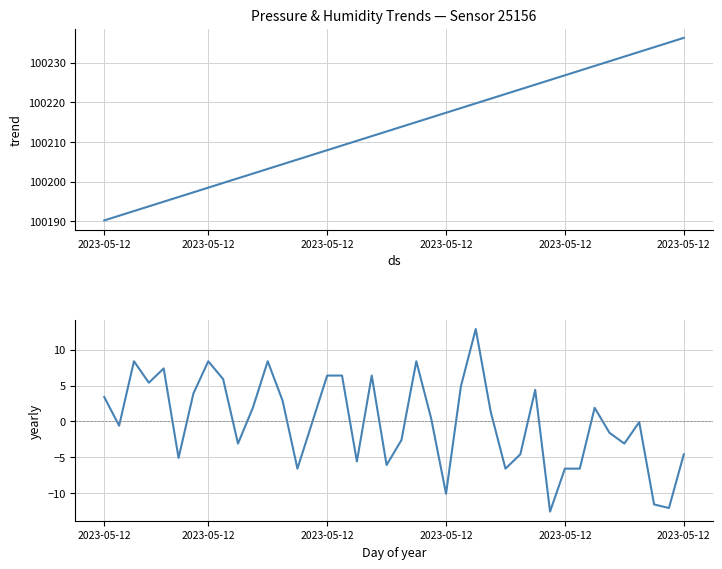

The pressure series shows 100226.8 at 2023-05-12. True or false?

True